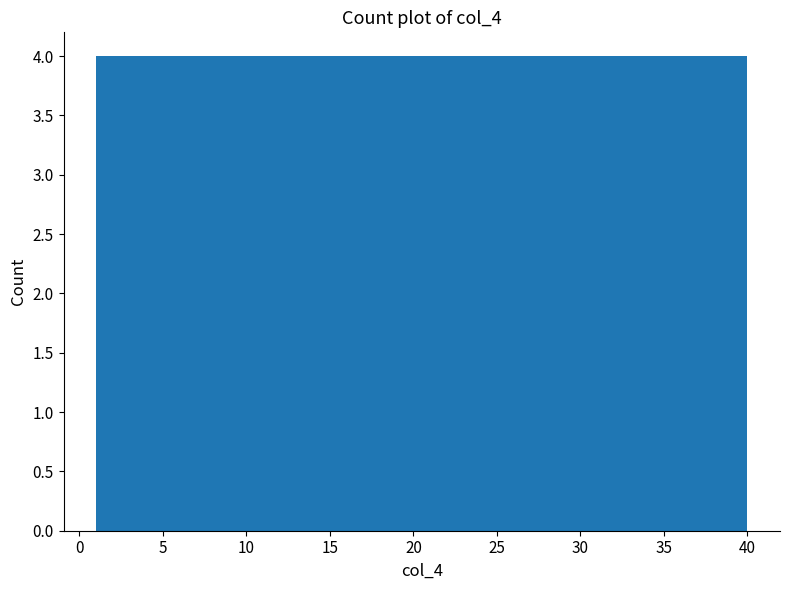

How tall is the bar that spans 12.7 to 16.6 on the x-axis? Neither the bar edges nor the heights are printed on the chart, so give them approximately, as read against the axes.

4